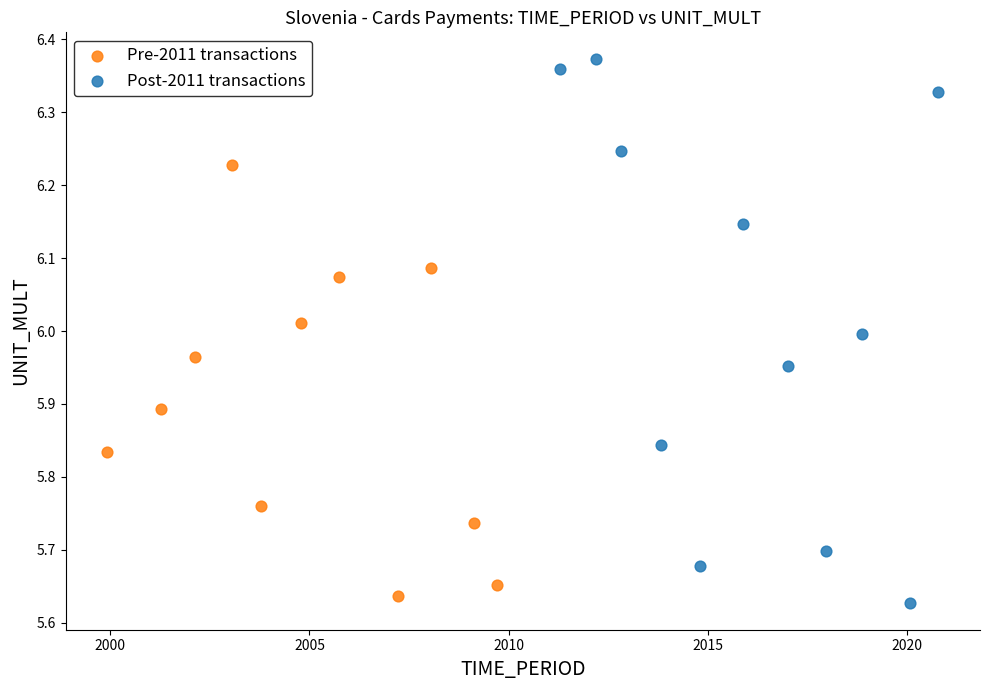

What are all the series names shown in the legend?

Pre-2011 transactions, Post-2011 transactions